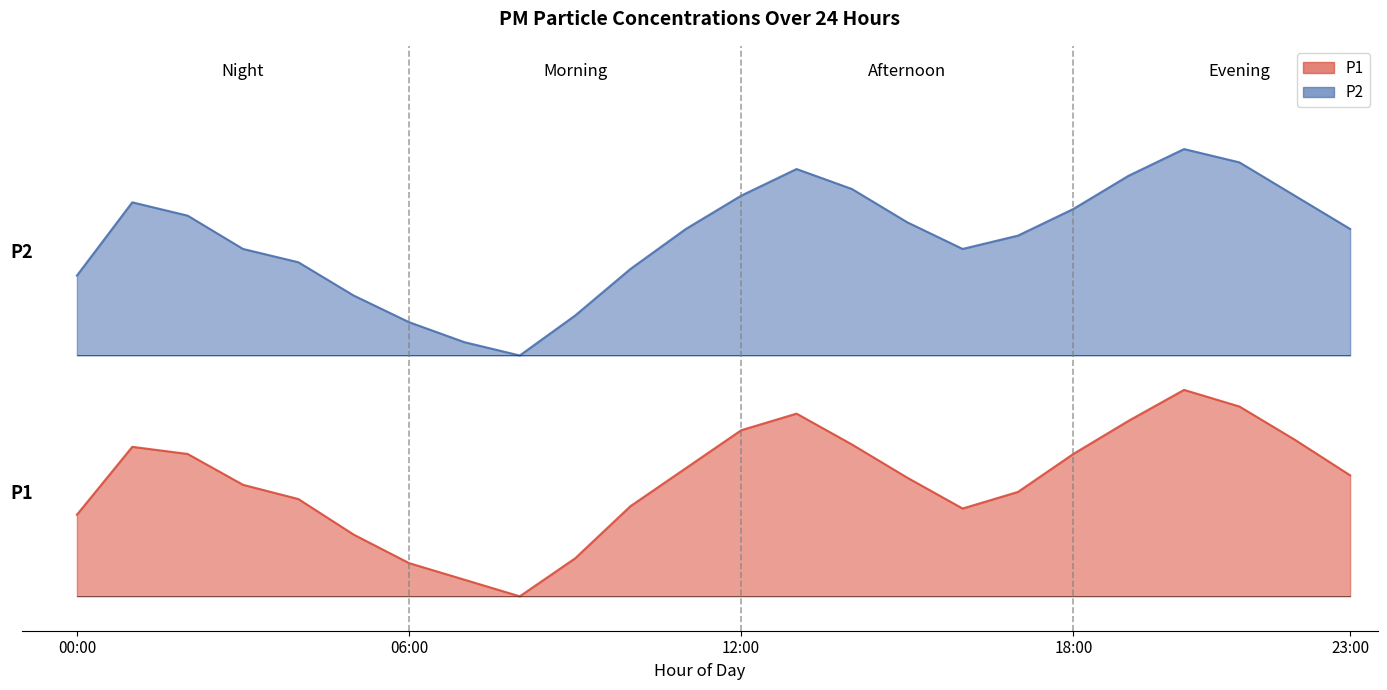

How many positive values does the P1 series have?

23